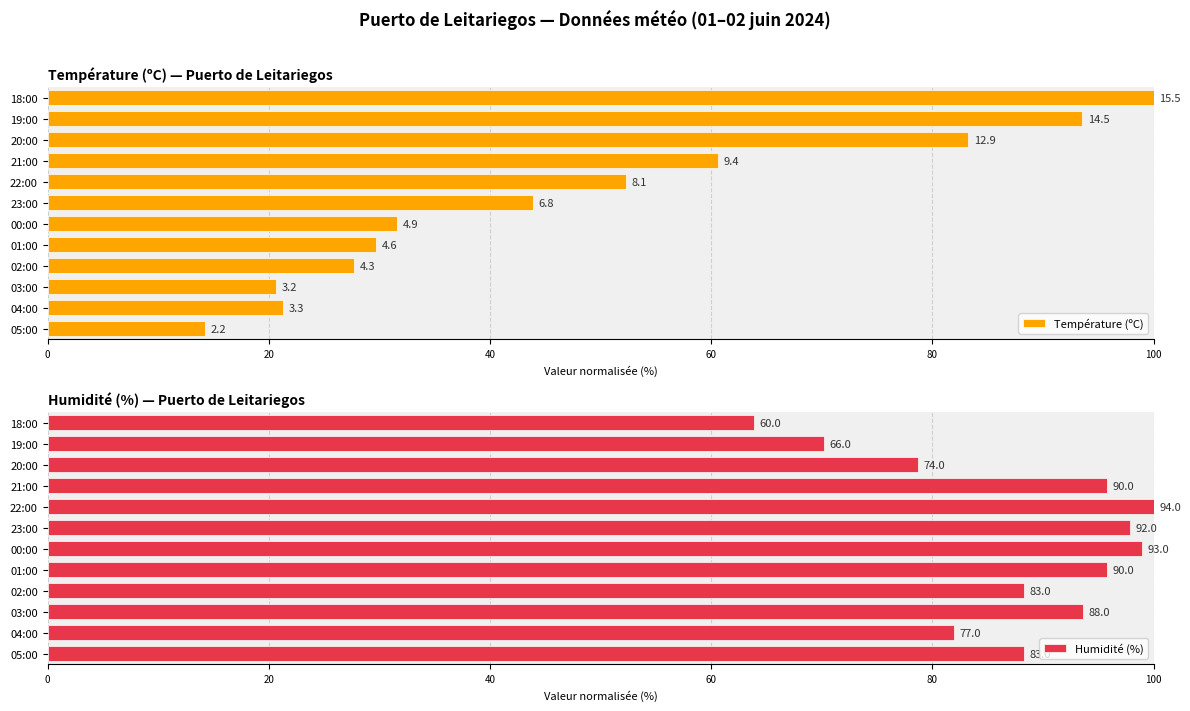

How many values in the Température (ºC) series are below 43?

6